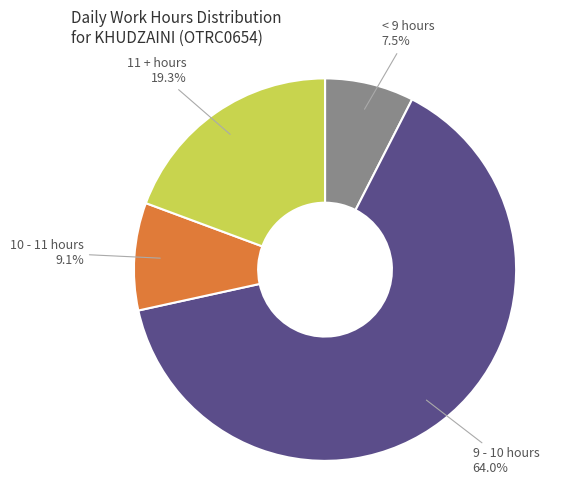

How many slices are in this pie chart?

4